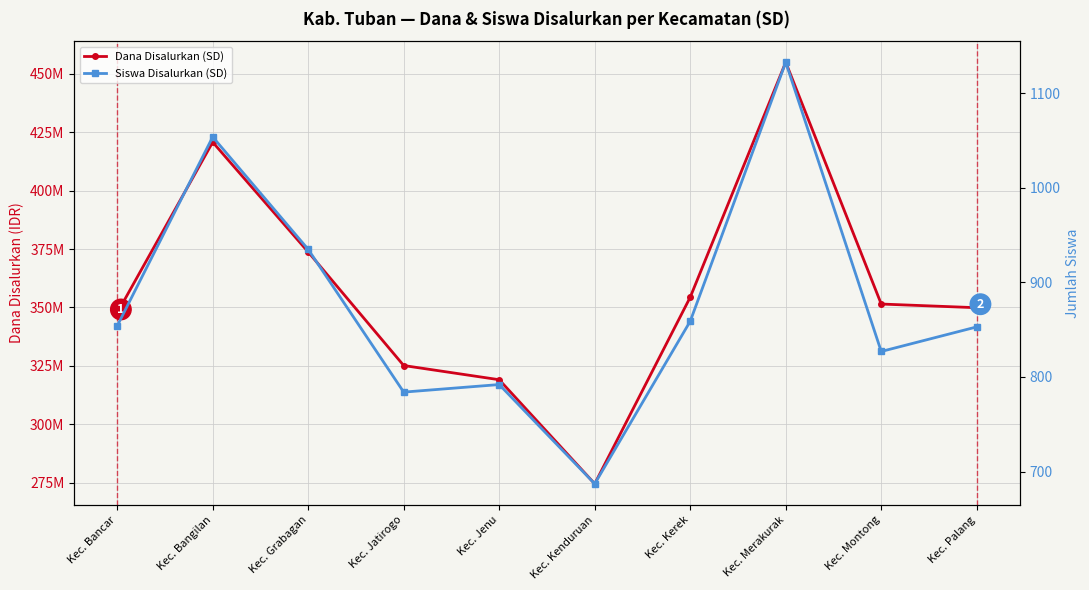

What position from the left is Kec. Kenduruan?

6